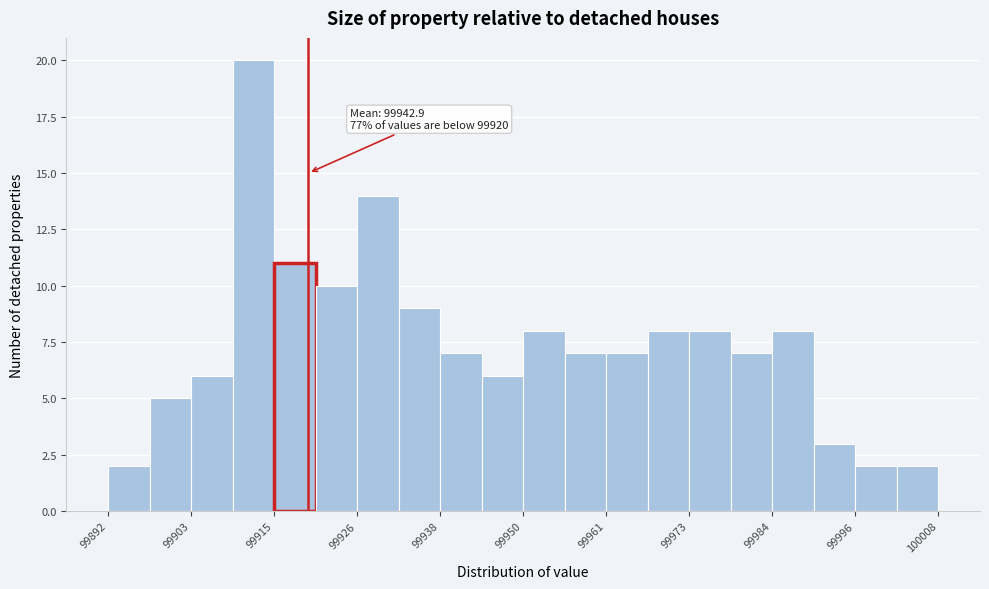

Around what value on the x-axis is the tallest bar? Give the approximate position of its centre, as read against the axis.

99912